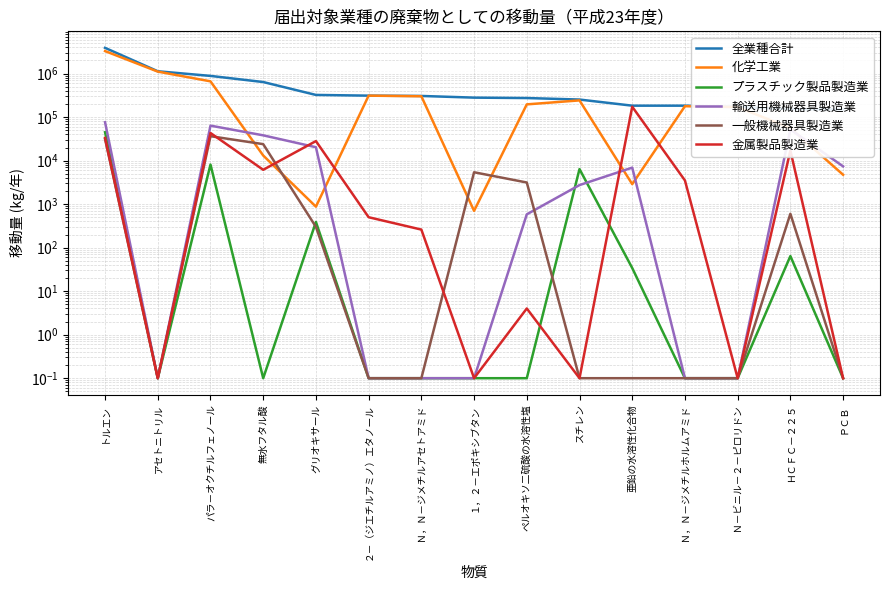

At which label is プラスチック製品製造業 closest to 22450?

パラ－オクチルフェノール